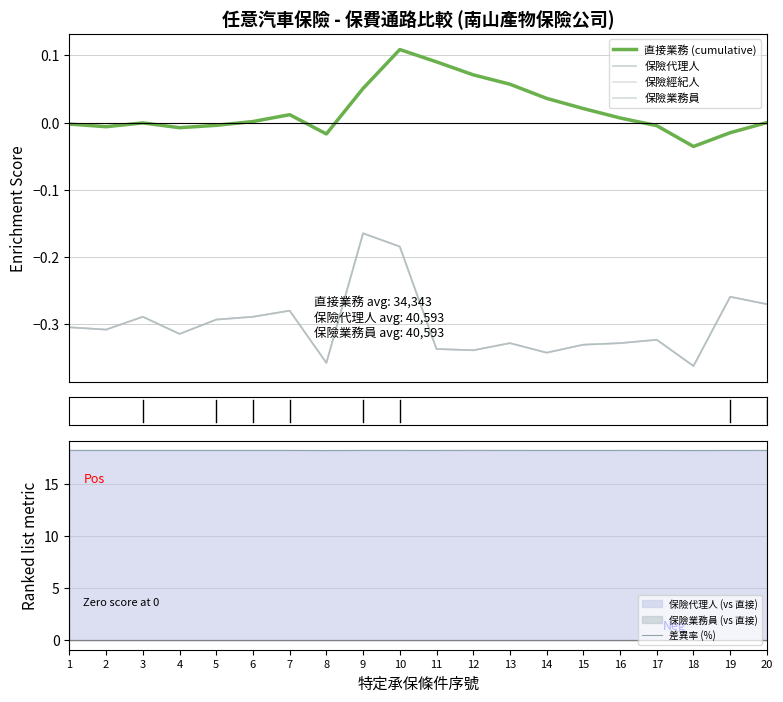

Does the chart have visible grid lines?

Yes